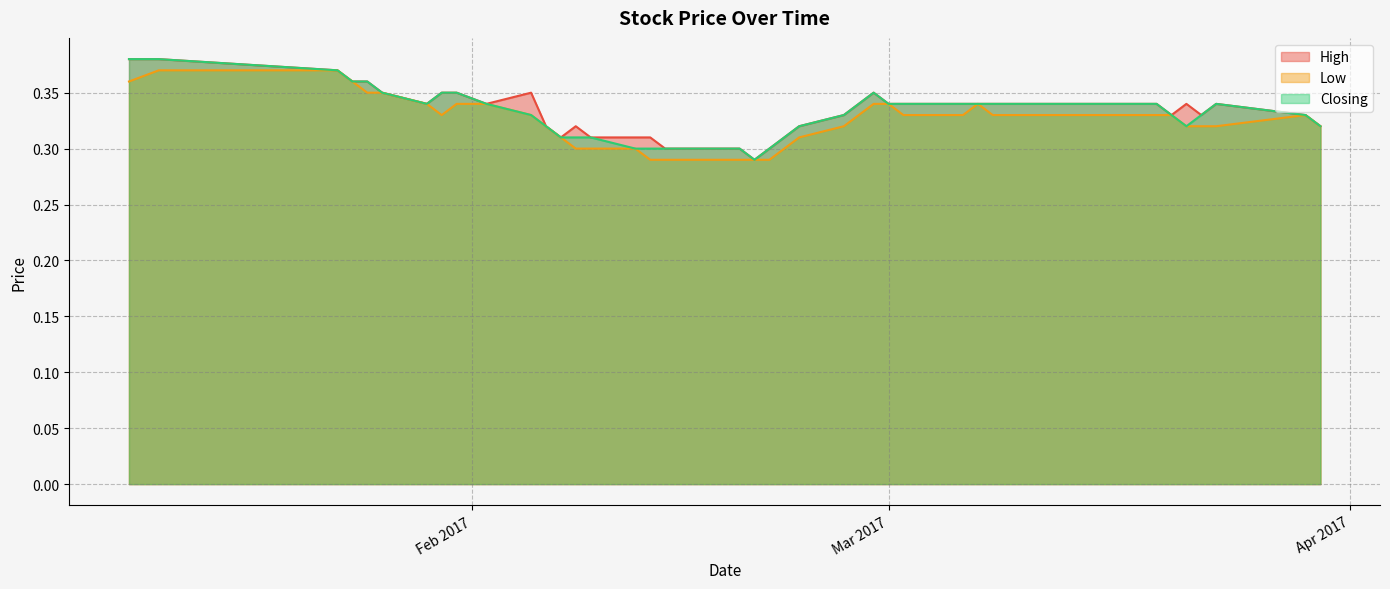

True or false: Low and Closing intersect in this chart.

False